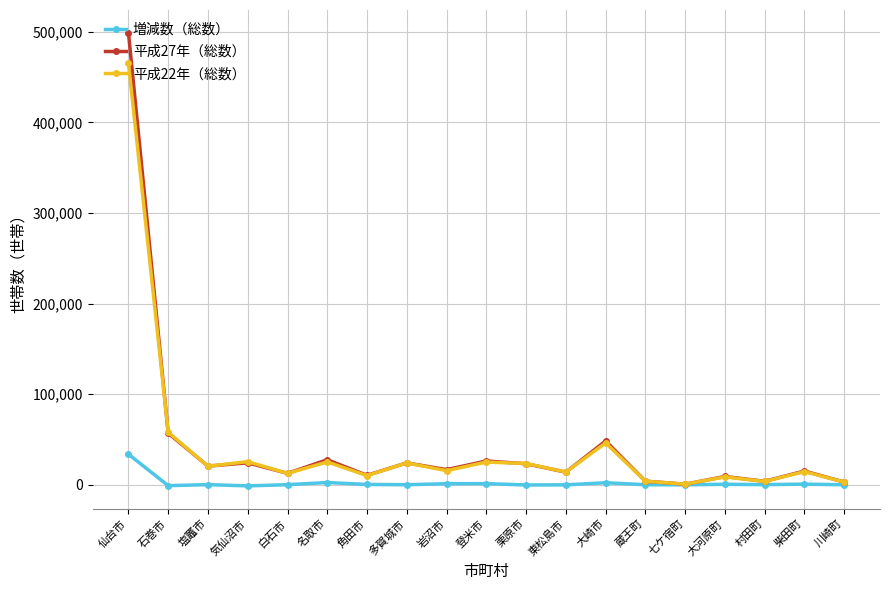

In 増減数（総数）, how many points are higher than both neighbors (excluding endpoints)?

6